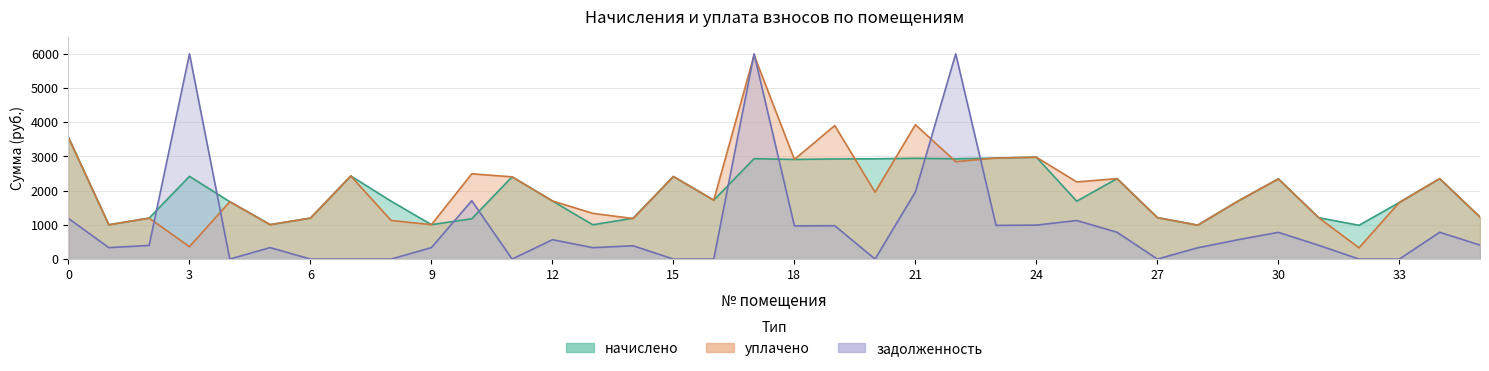

What is the difference between the уплачено values at 22 and 20?

894.5